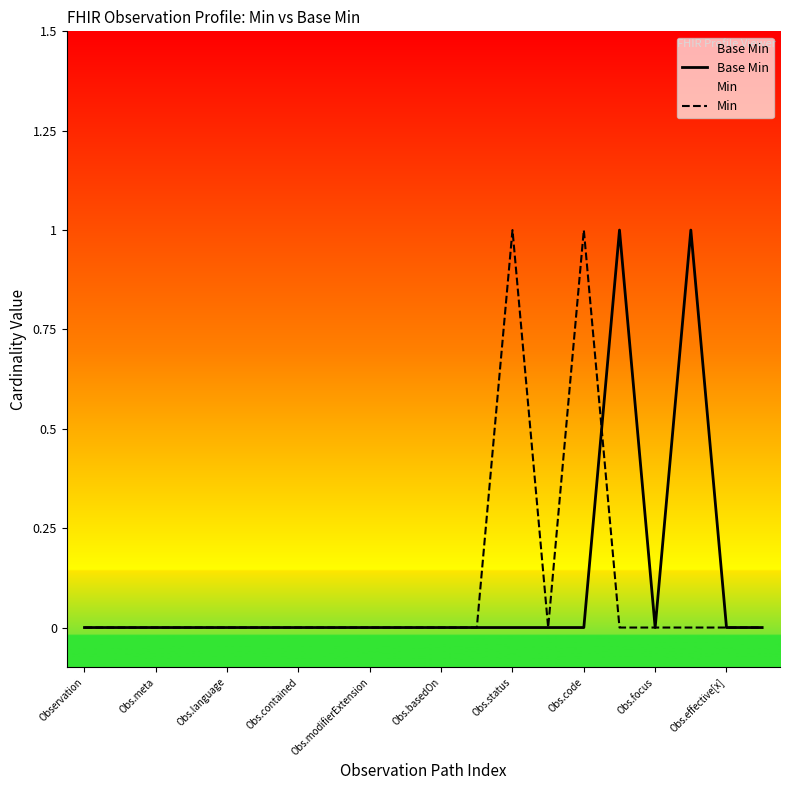

The Base Min series shows 1 at Obs.focus. True or false?

False